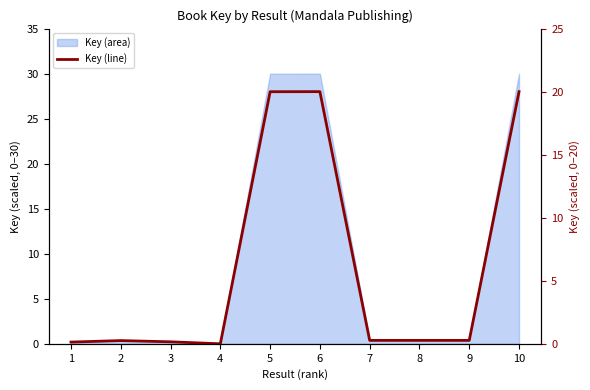

Where is the first local maximum?

2